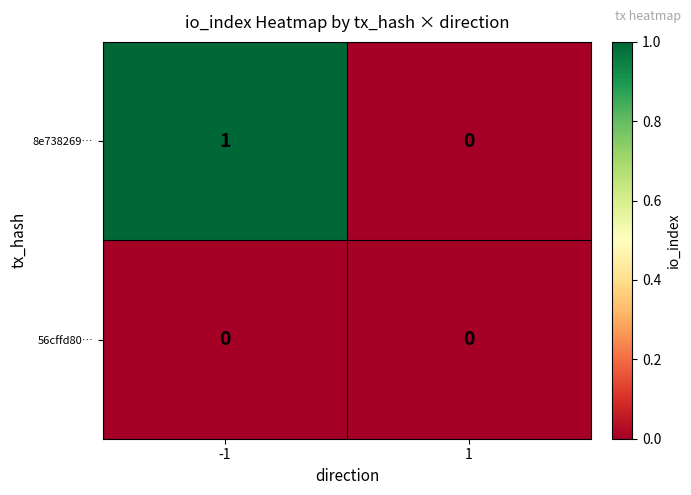

Which series changed the most between -1 and 1?

8e738269…